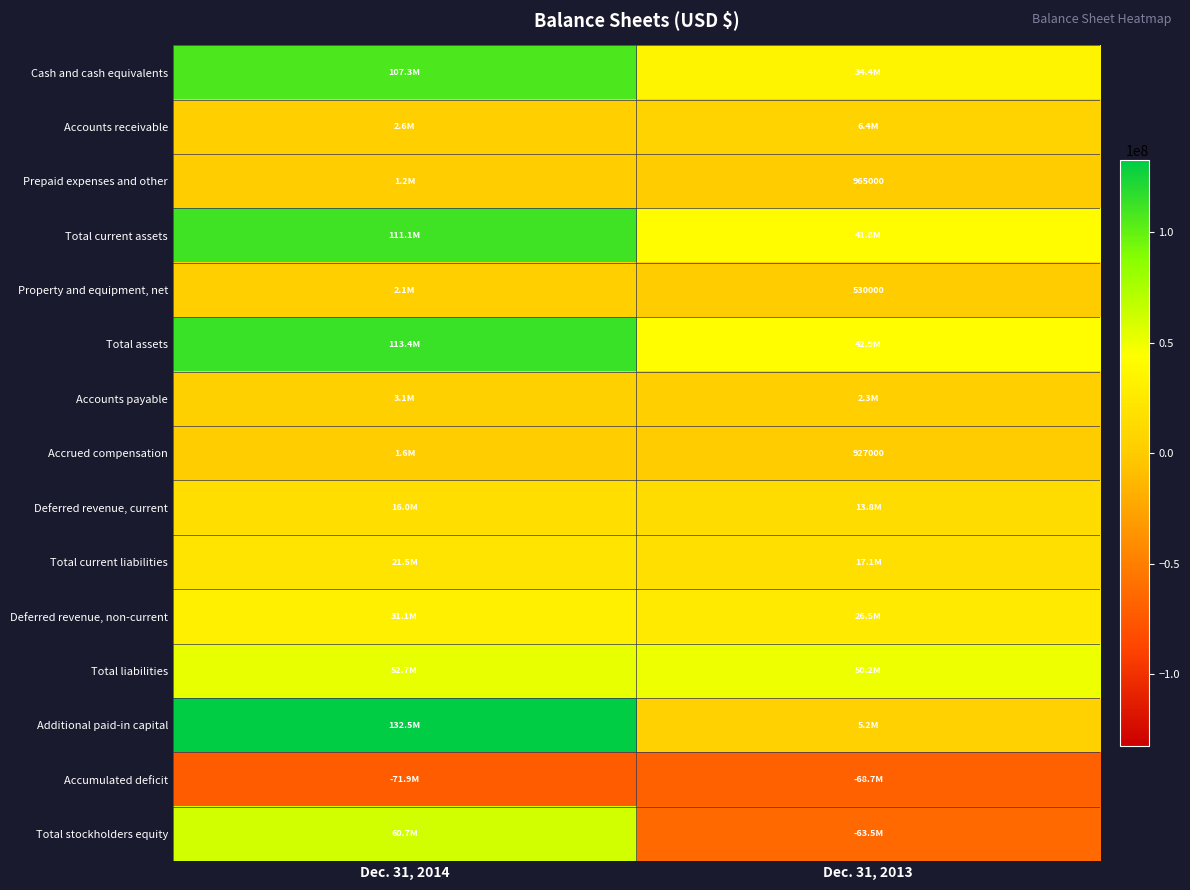

The Accrued compensation series shows 927000 at Dec. 31, 2013. True or false?

True